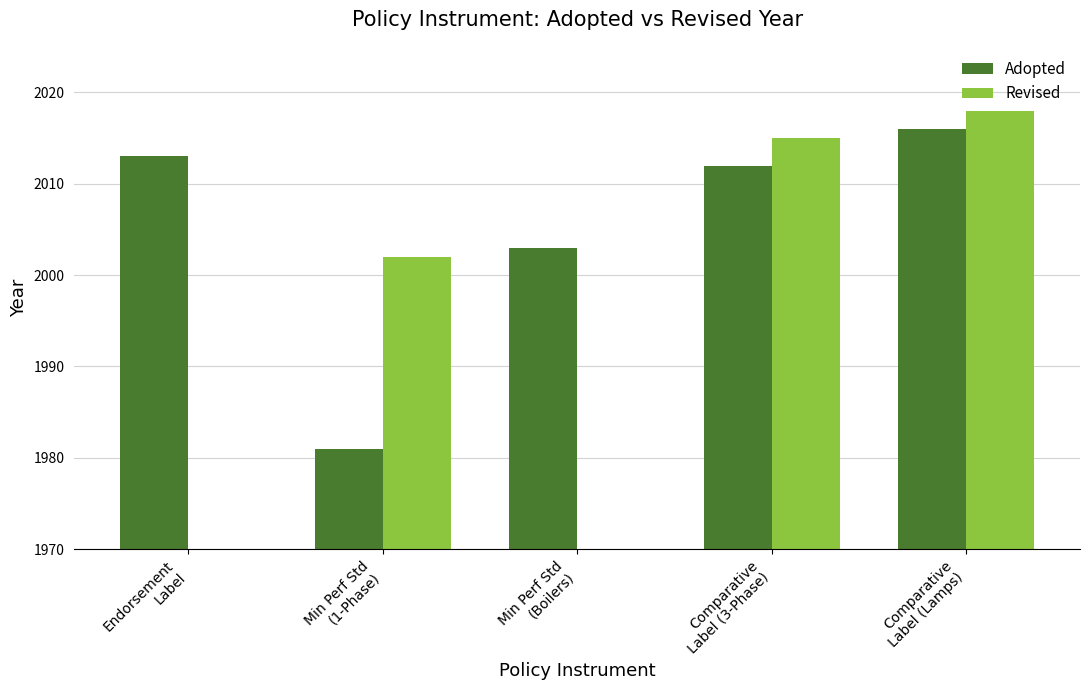

The value of Adopted at Min Perf Std
(Boilers) is 2003.0. True or false?

True